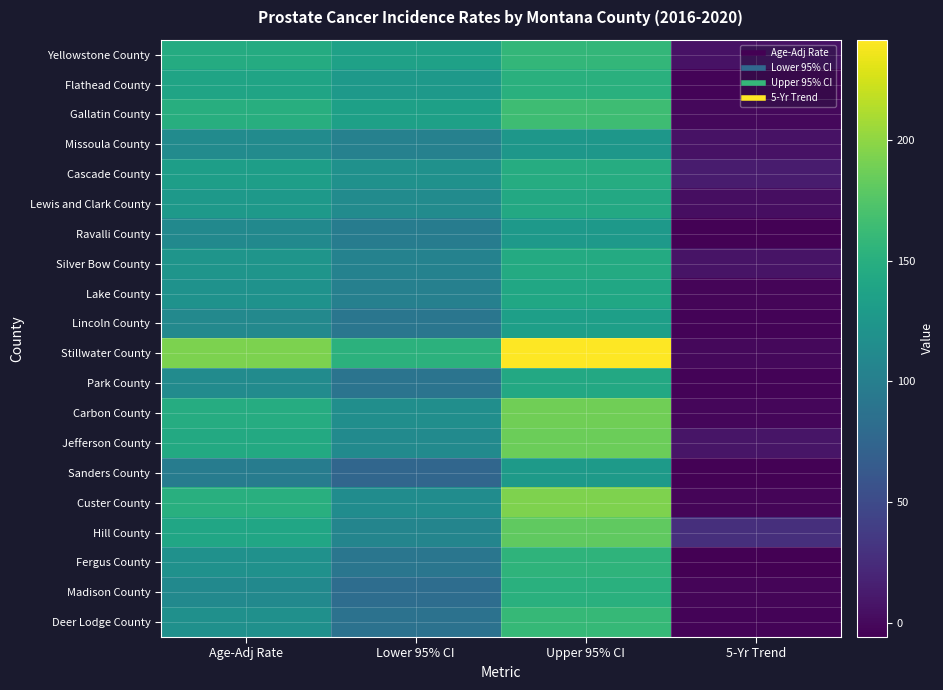

What is the difference between the highest and lowest values at Upper 95% CI?

116.1